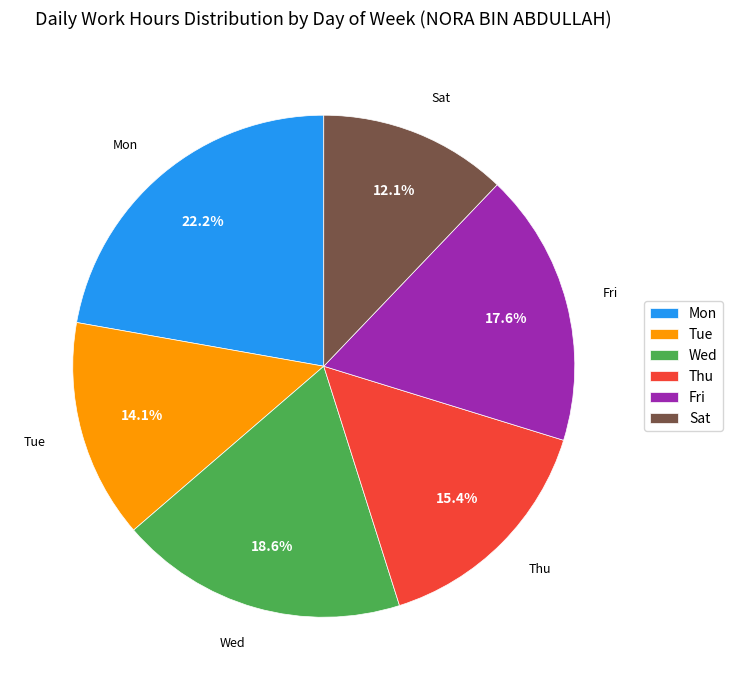

Does Sat represent more than half of the total?

No